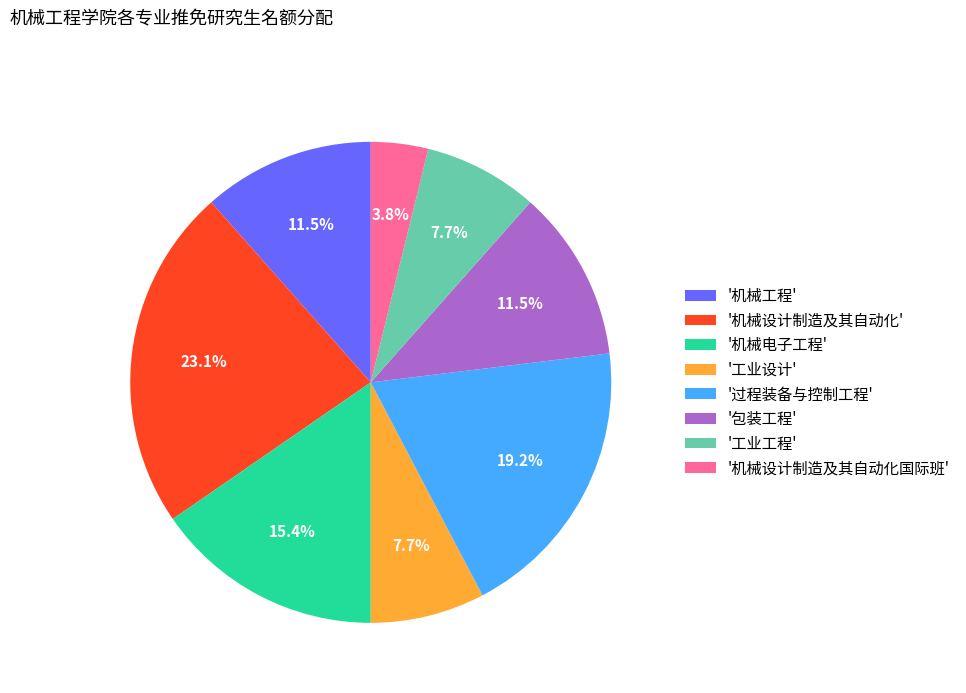

To the nearest percent, what is the difference between the largest and smallest slice percentages?

19%